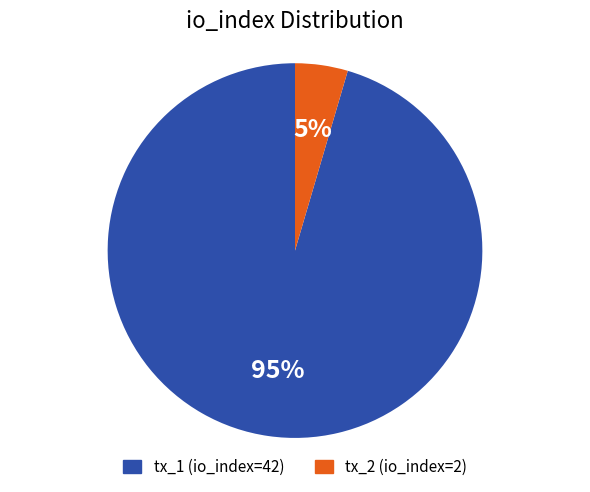

To the nearest percent, what portion does tx_2 represent?

5%